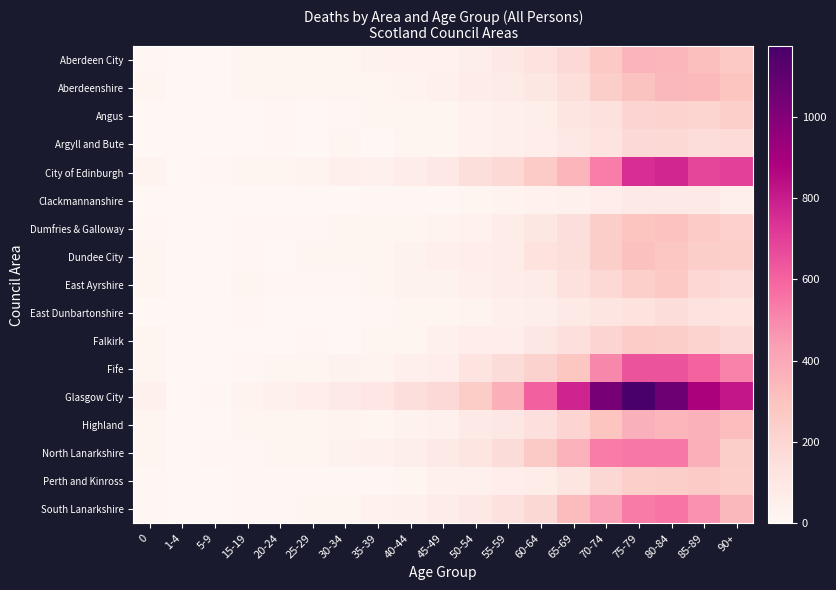

At how many categories does at least one series exceed 35?

16